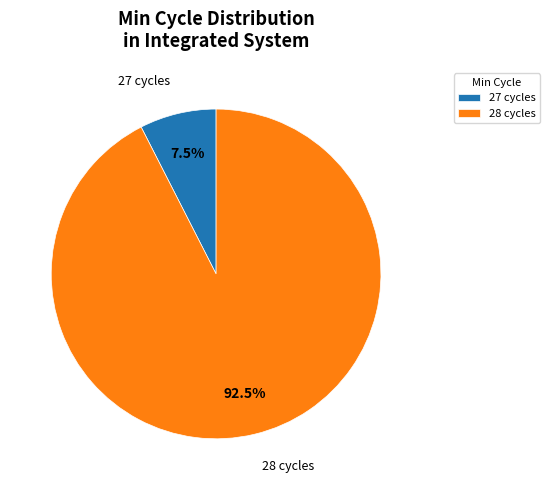

What percentage do 28 cycles and 27 cycles together represent?

100.0%